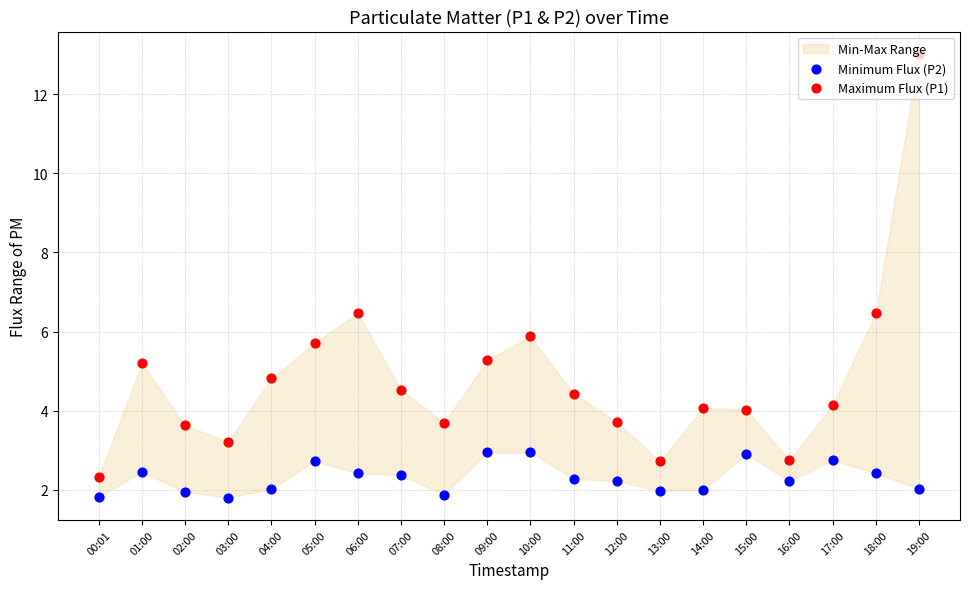

What is the total value across all series at 04:00?

6.8